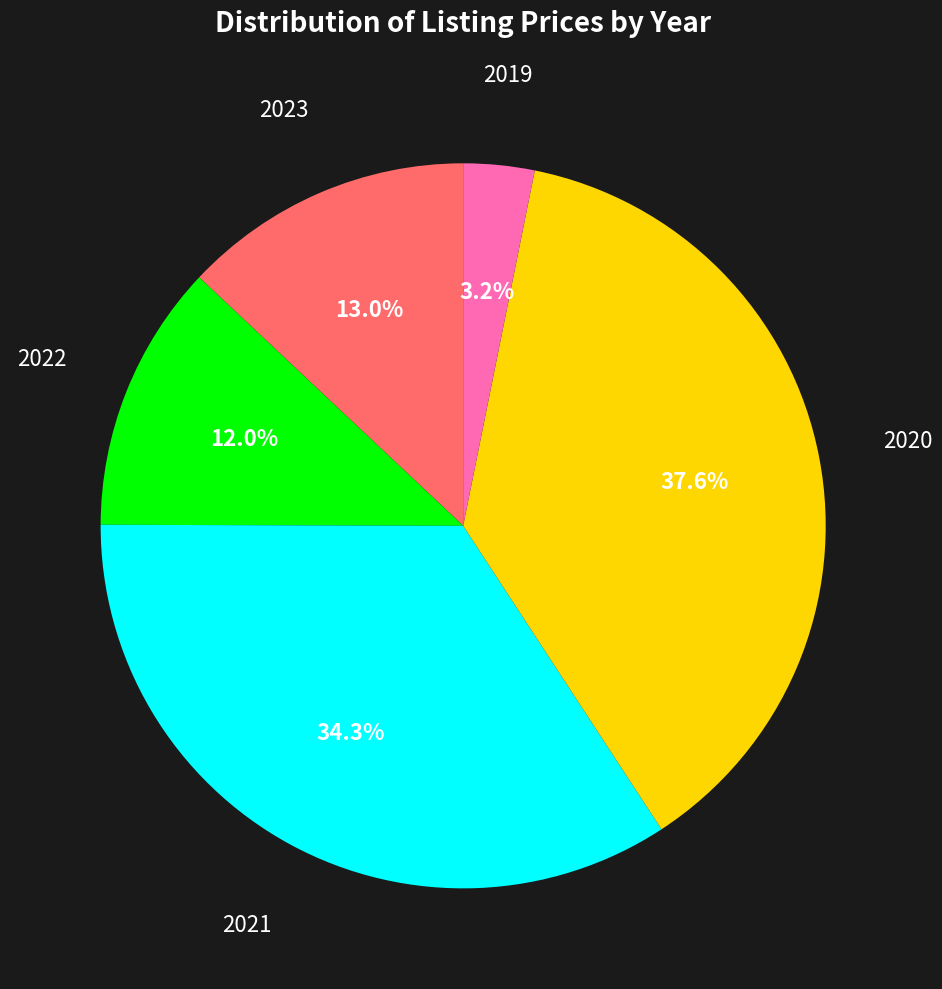

Rank the categories by value from lowest to highest.

2019, 2022, 2023, 2021, 2020